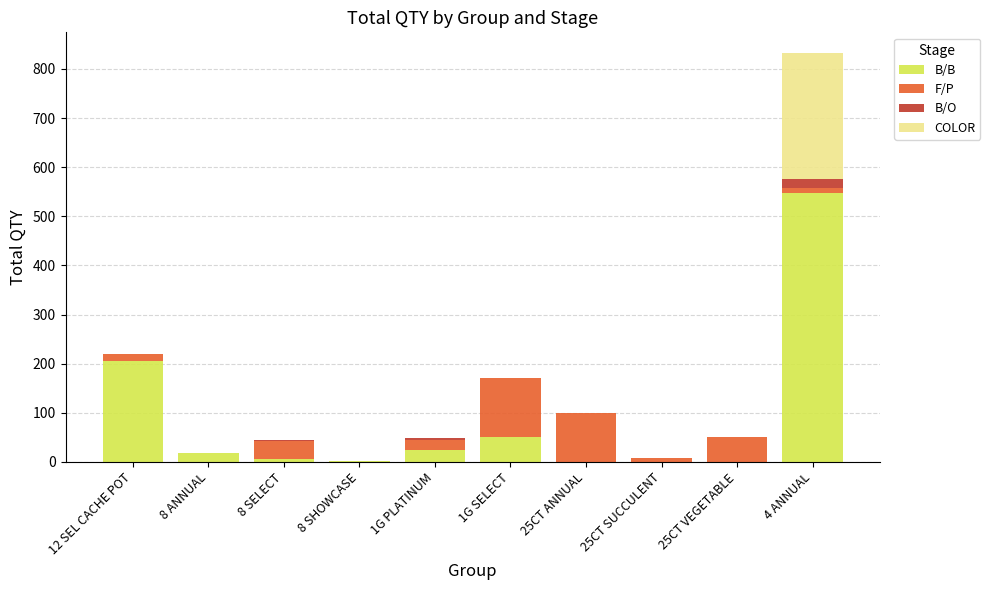

At which label does B/B reach its peak?

4 ANNUAL